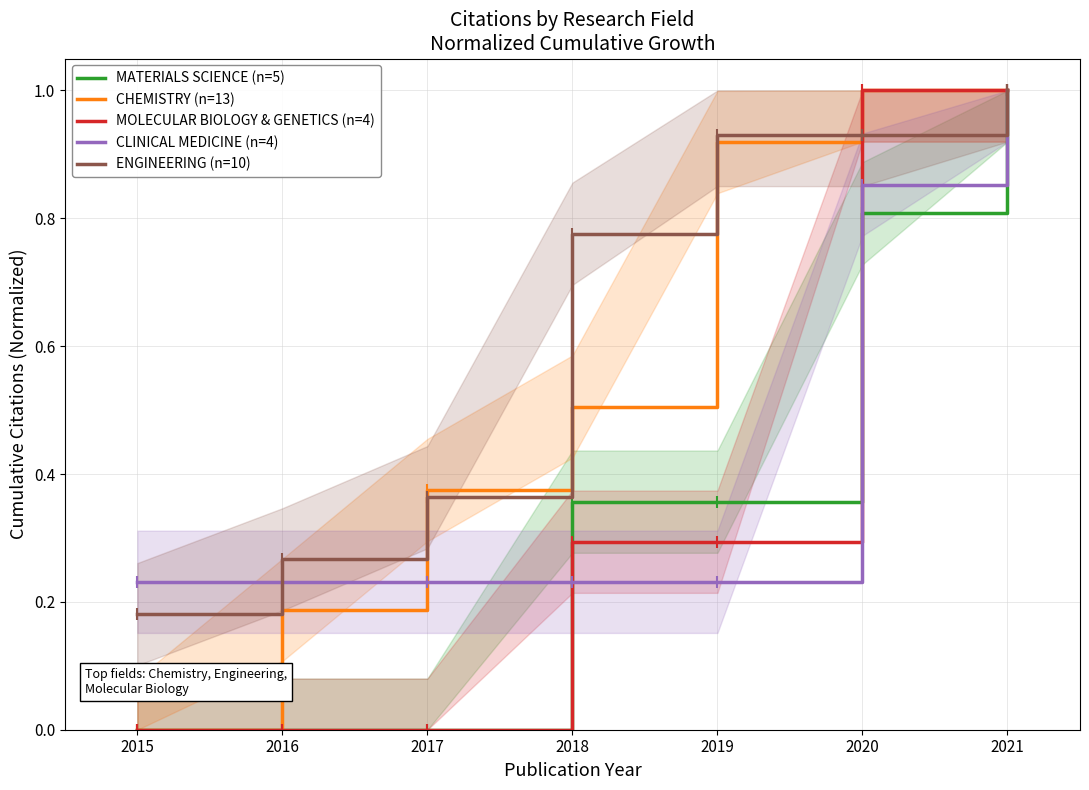

Read the MOLECULAR BIOLOGY & GENETICS (n=4) value at 2020.

1.0